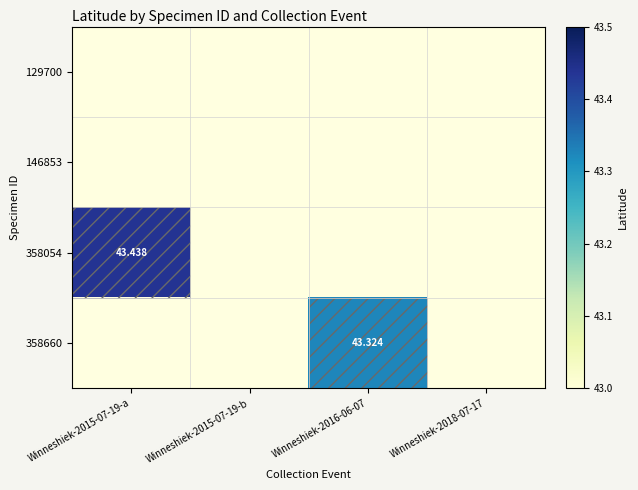

Which series has the largest total across all categories?

358054